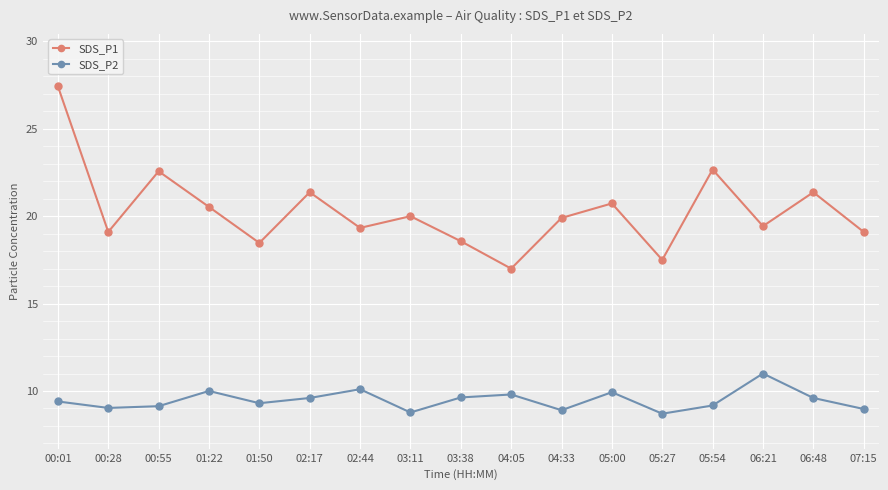

Which series has the widest spread of values?

SDS_P1